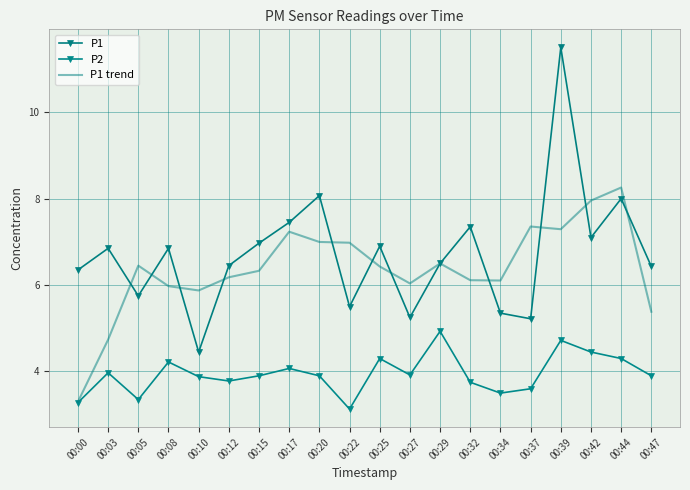

Reading left to right, transcribe all the data shown in this chart.

P1: 6.3	6.8	5.8	6.8	4.5	6.5	7.0	7.5	8.1	5.5	6.9	5.2	6.5	7.3	5.3	5.2	11.5	7.1	8.0	6.4
P2: 3.3	4.0	3.4	4.2	3.9	3.8	3.9	4.1	3.9	3.1	4.3	3.9	4.9	3.8	3.5	3.6	4.7	4.5	4.3	3.9
P1 trend: 3.3	4.7	6.4	6.0	5.9	6.2	6.3	7.2	7.0	7.0	6.4	6.0	6.5	6.1	6.1	7.4	7.3	8.0	8.3	5.4